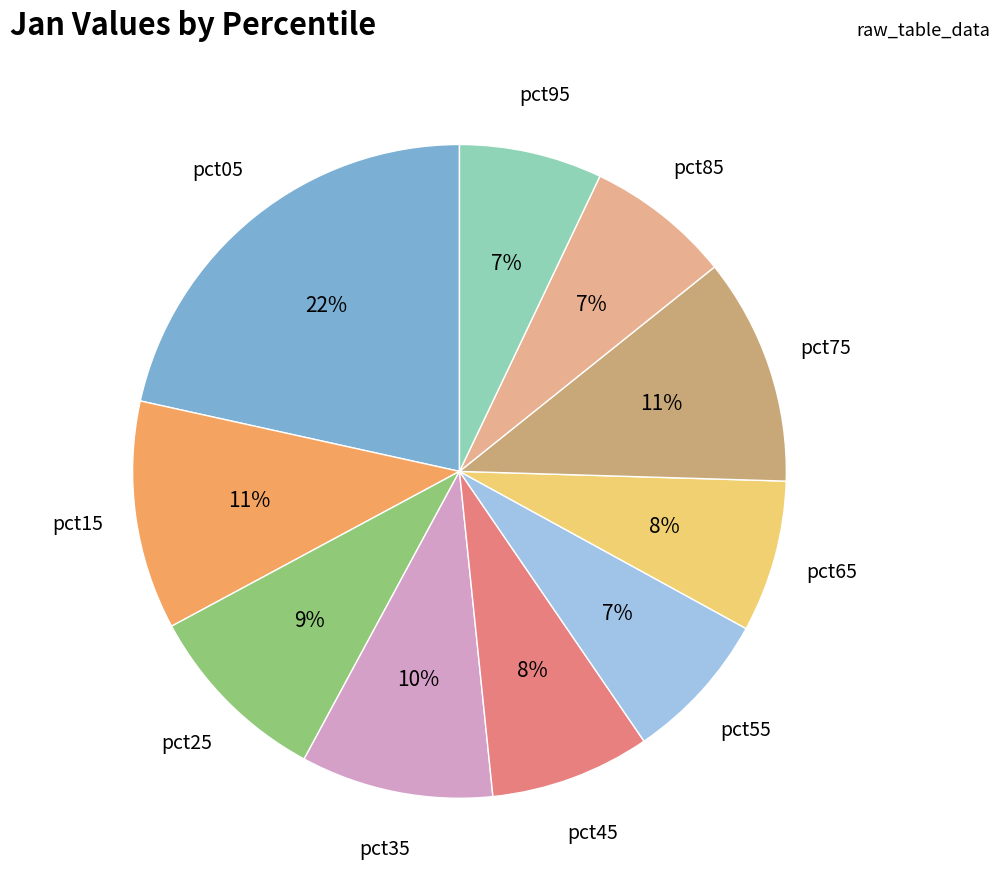

To the nearest percent, what is the average slice percentage?

10%